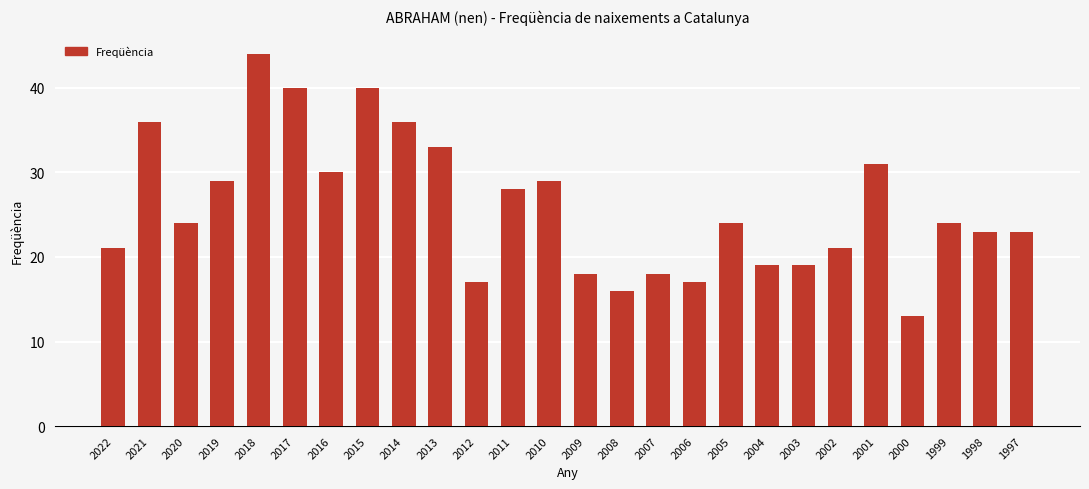

What is the greatest value displayed?

44